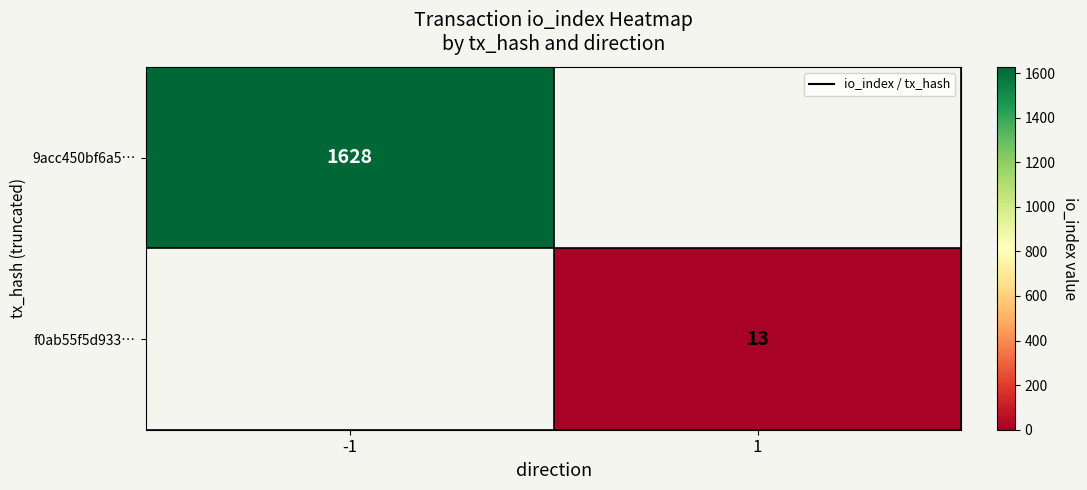

How many data points does each series have?

2